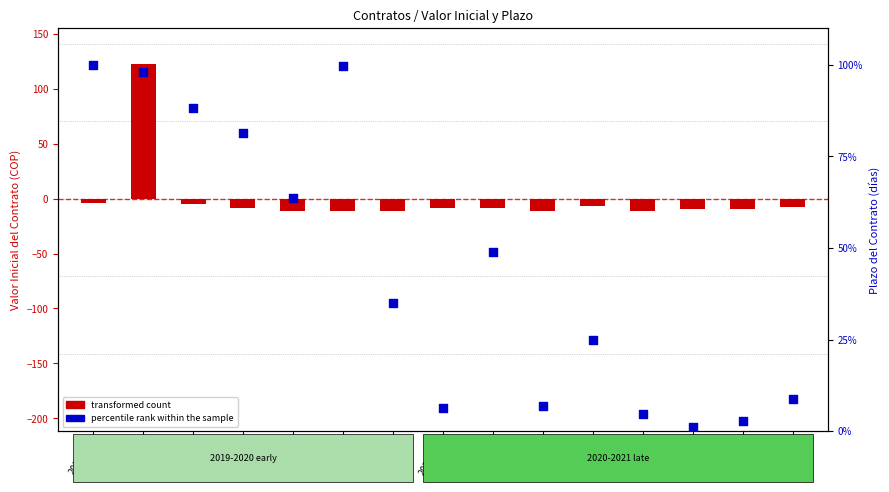

Is the value of transformed count at 2020578 greater than the value of percentile rank within the sample at 2020508?

No